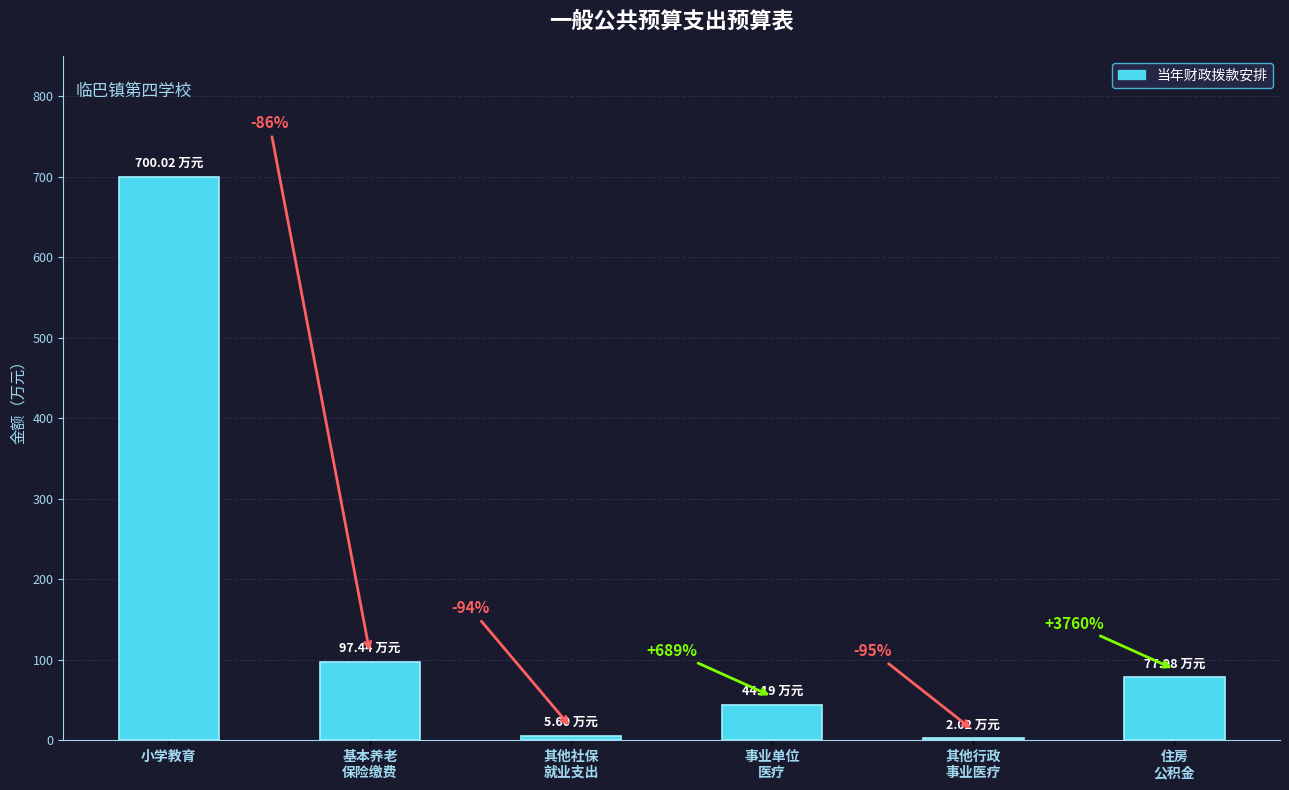

Is the value of 当年财政拨款安排 at 其他行政事业单位医疗支出 greater than the value of 合计 at 其他行政事业单位医疗支出?

No